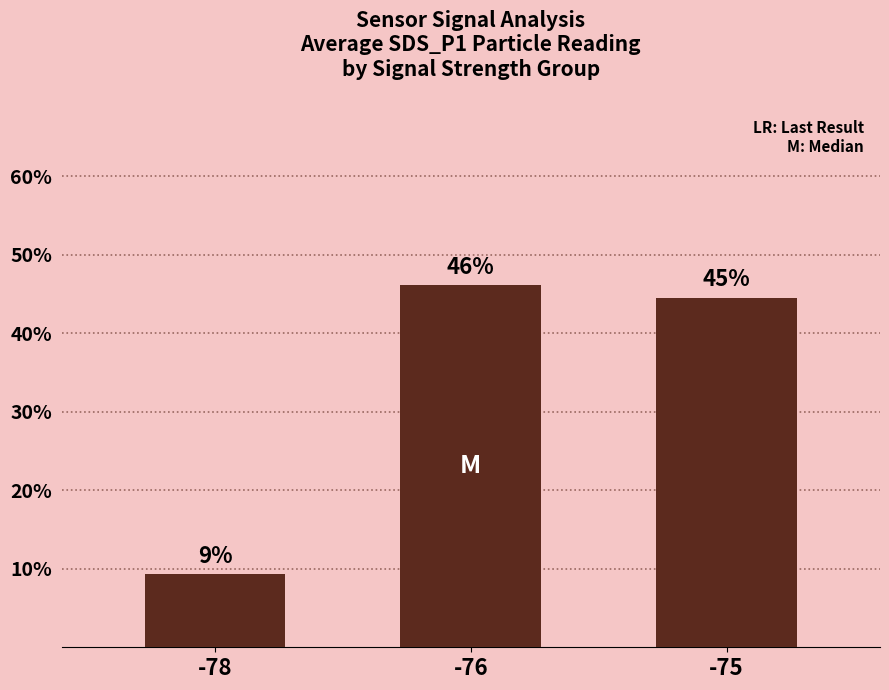

How many bars are there in total?

3